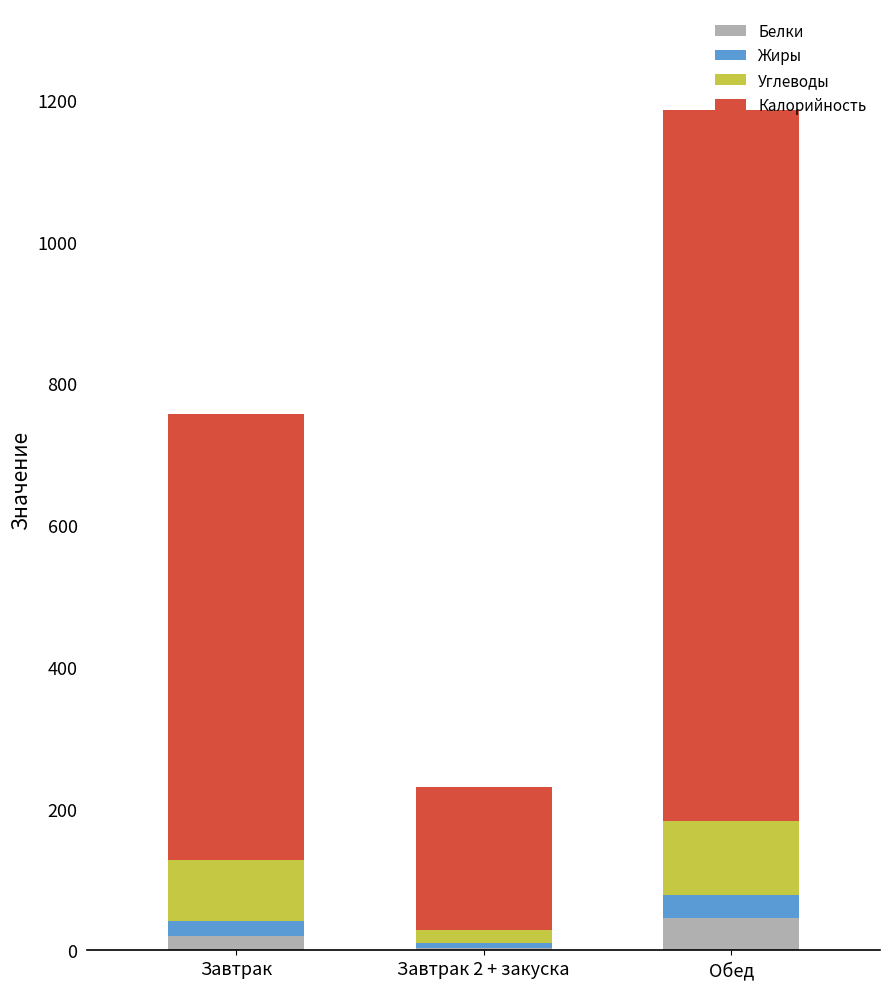

At which category is the sum across all series the highest?

Обед